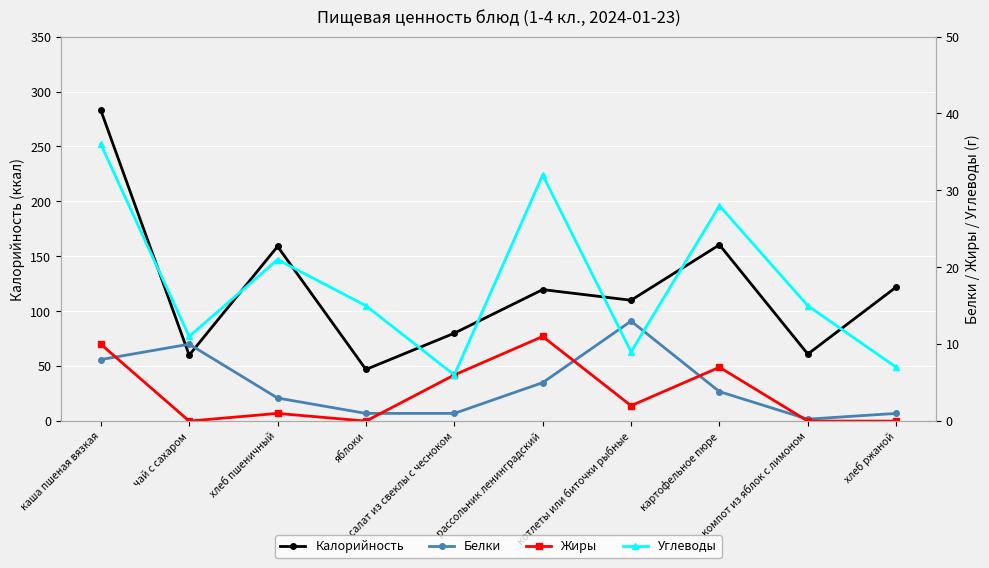

Where does the Калорийность series first go above 119?

каша пшеная вязкая